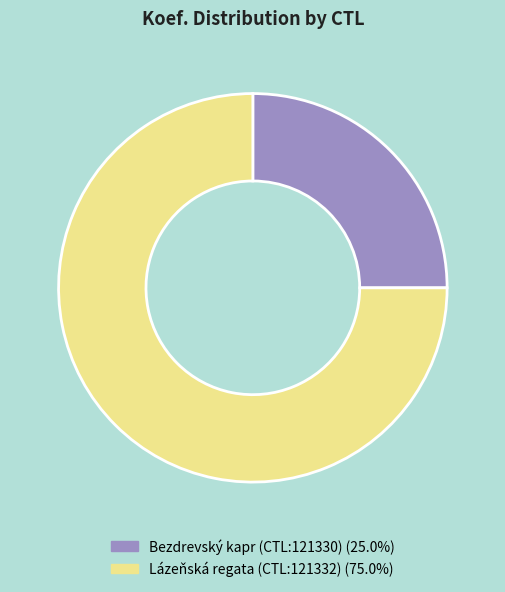

What is the ratio of the value at Bezdrevský kapr (CTL:121330) to the value at Lázeňská regata (CTL:121332)?

0.3